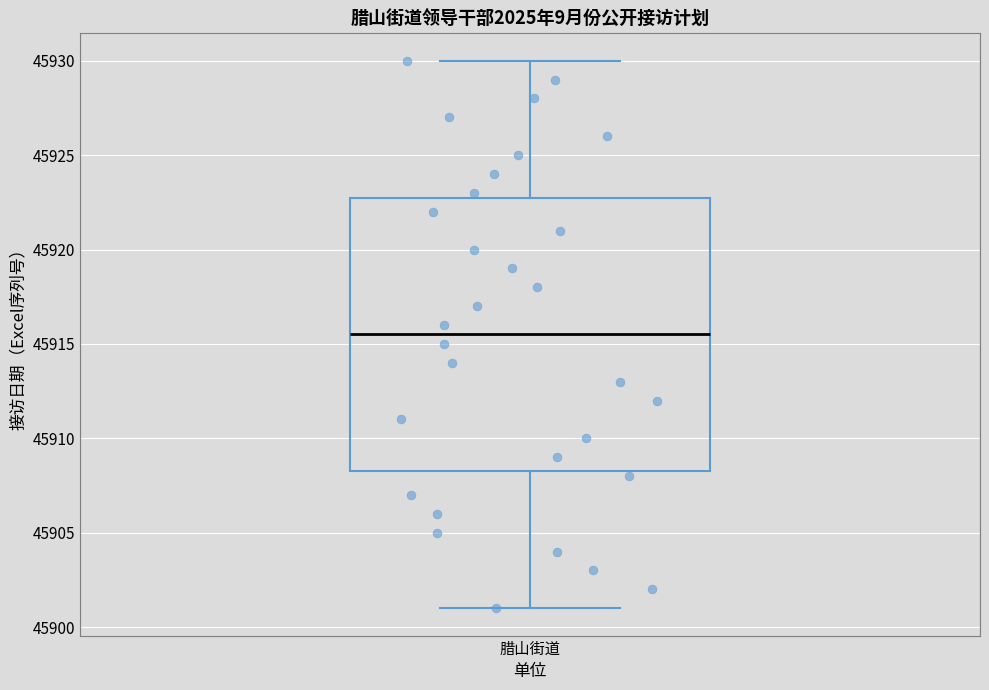

Read this box plot against the y-axis: the position of the median line, the range covered by the box, and the ends of both whiskers. The values are not printed on the chart, so give them approximately, as read against the axis.

median 45915.5, box 45908.5 to 45923.0, whiskers 45901.0 to 45930.0